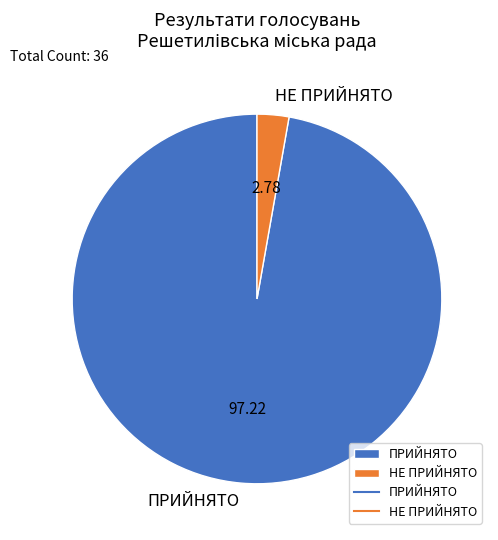

Rank the categories by value from lowest to highest.

НЕ ПРИЙНЯТО, ПРИЙНЯТО